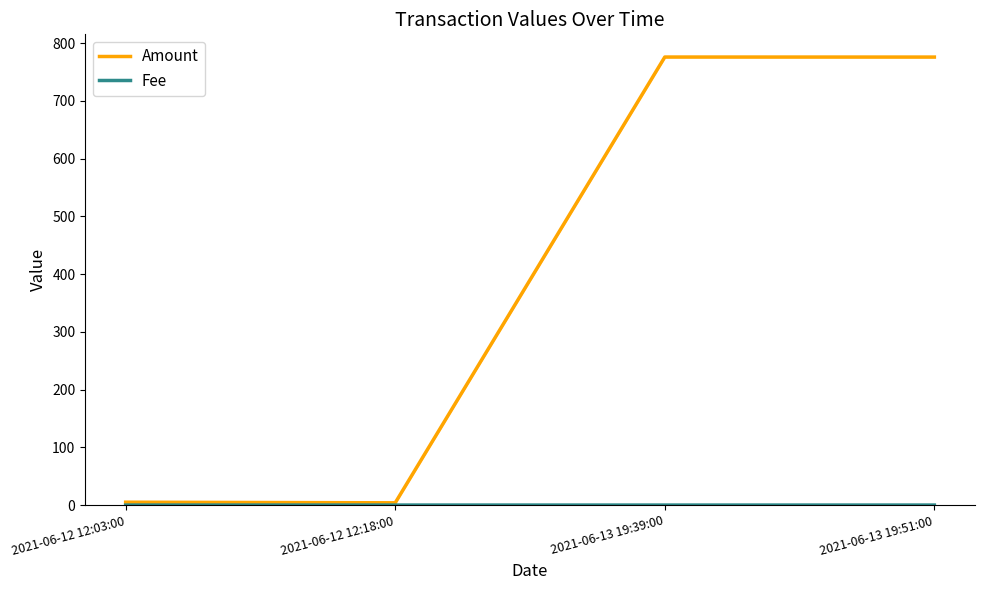

What is the label of the 1st point from the right?

2021-06-13 19:51:00